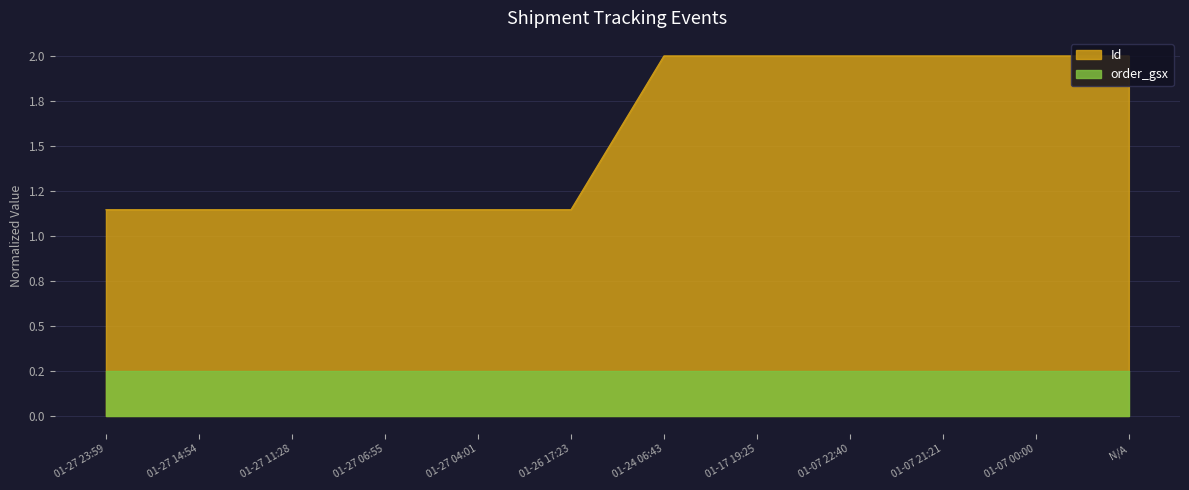

What is the label of the 8th point from the left?

01-17 19:25